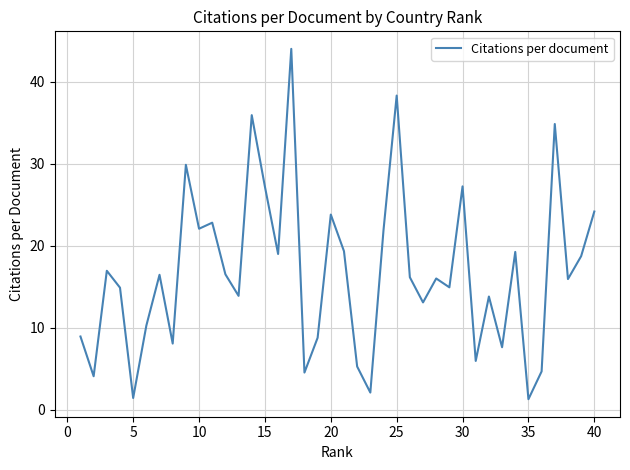

What is the greatest value displayed?

44.0